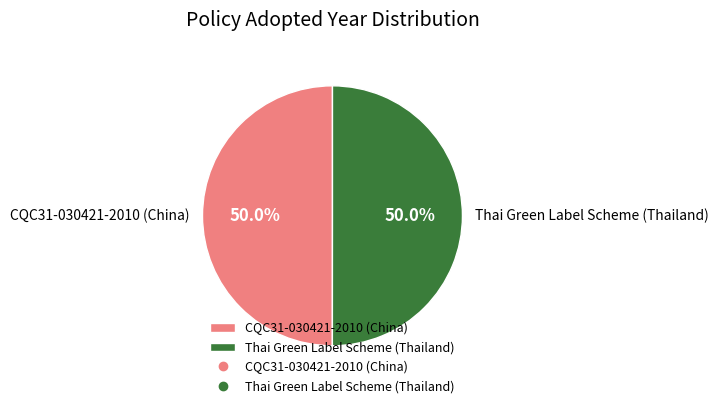

How many segments does this pie chart have?

2